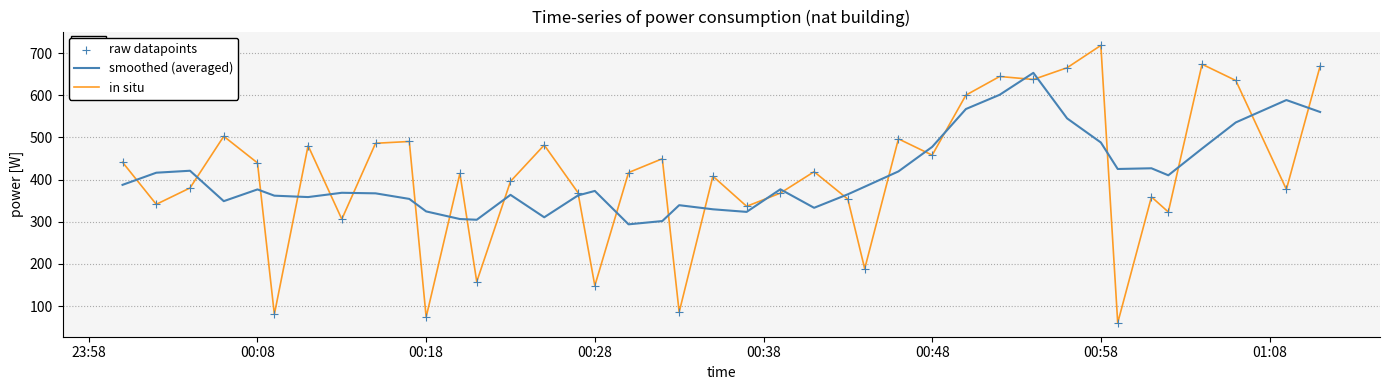

Which series has the largest range (max minus min)?

in situ